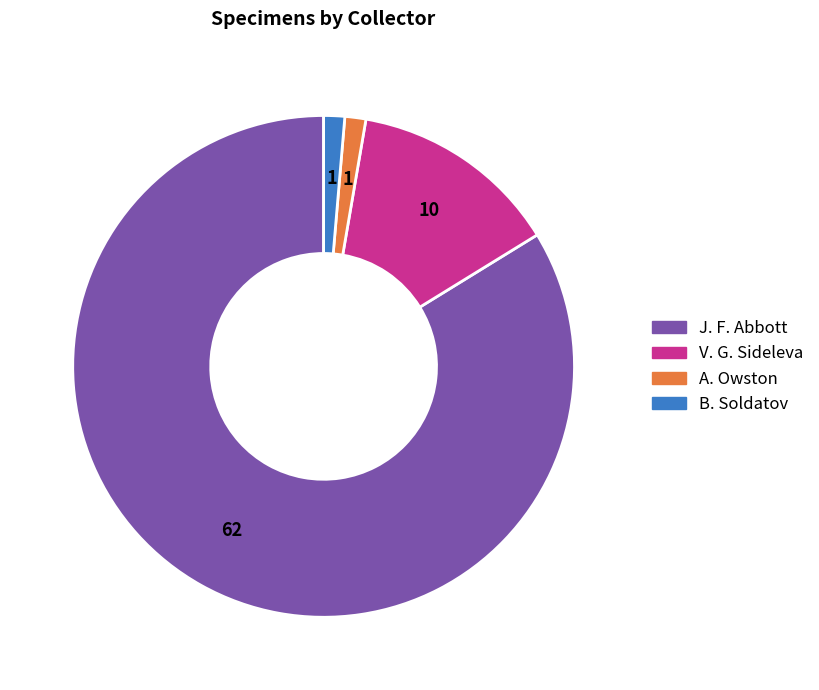

Which category has the biggest portion of the pie?

J. F. Abbott